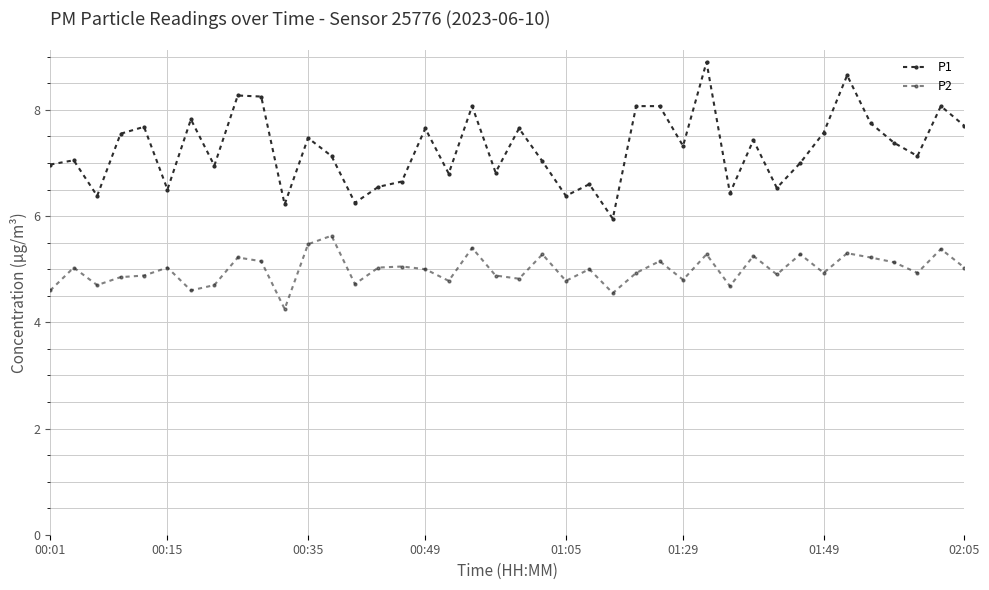

True or false: P2 and P1 intersect in this chart.

False